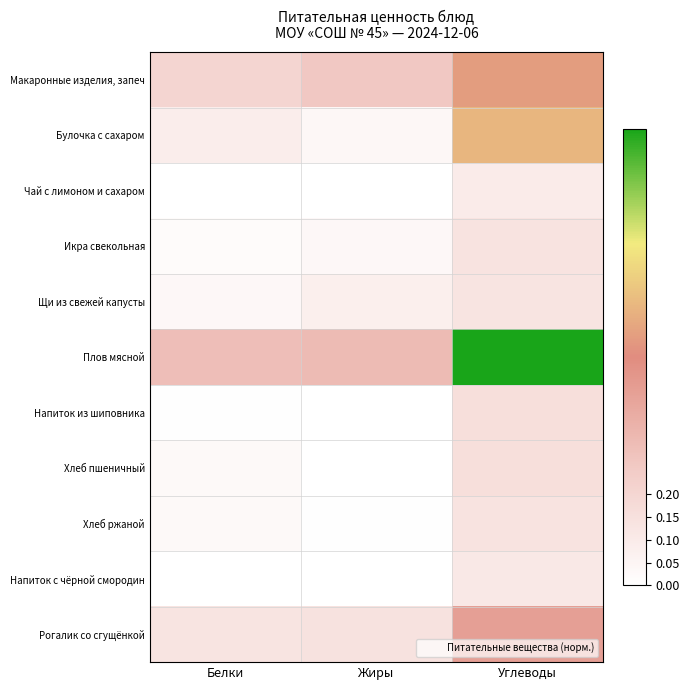

Which has a higher value, Белки or Углеводы?

Углеводы